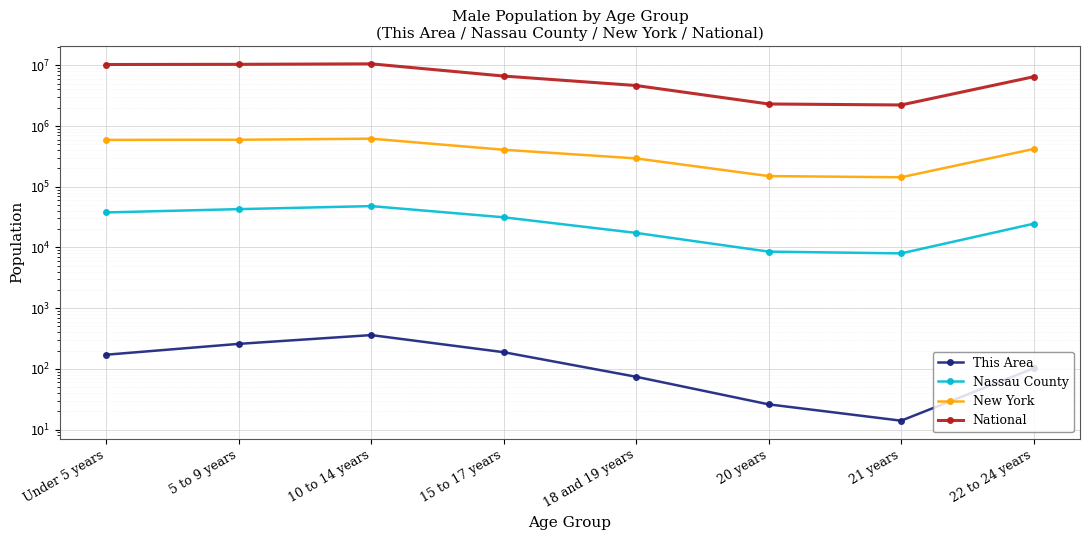

What is the label of the 8th point from the left?

22 to 24 years